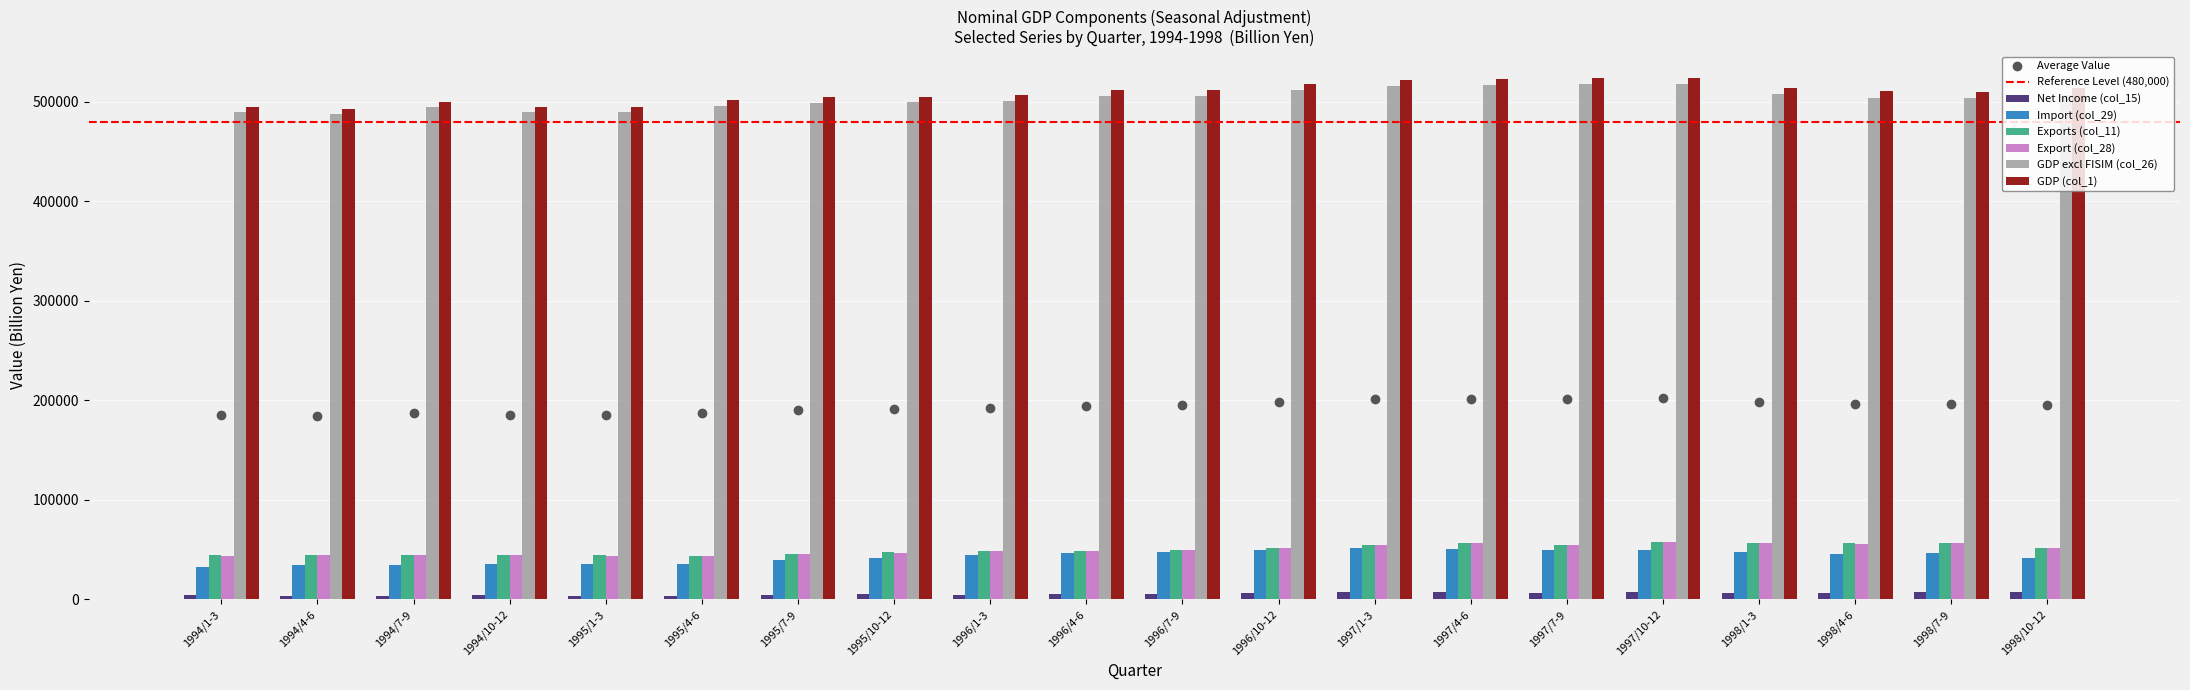

What is the sum of the Exports (col_11) values at 1998/4-6 and 1995/1-3?

100769.7